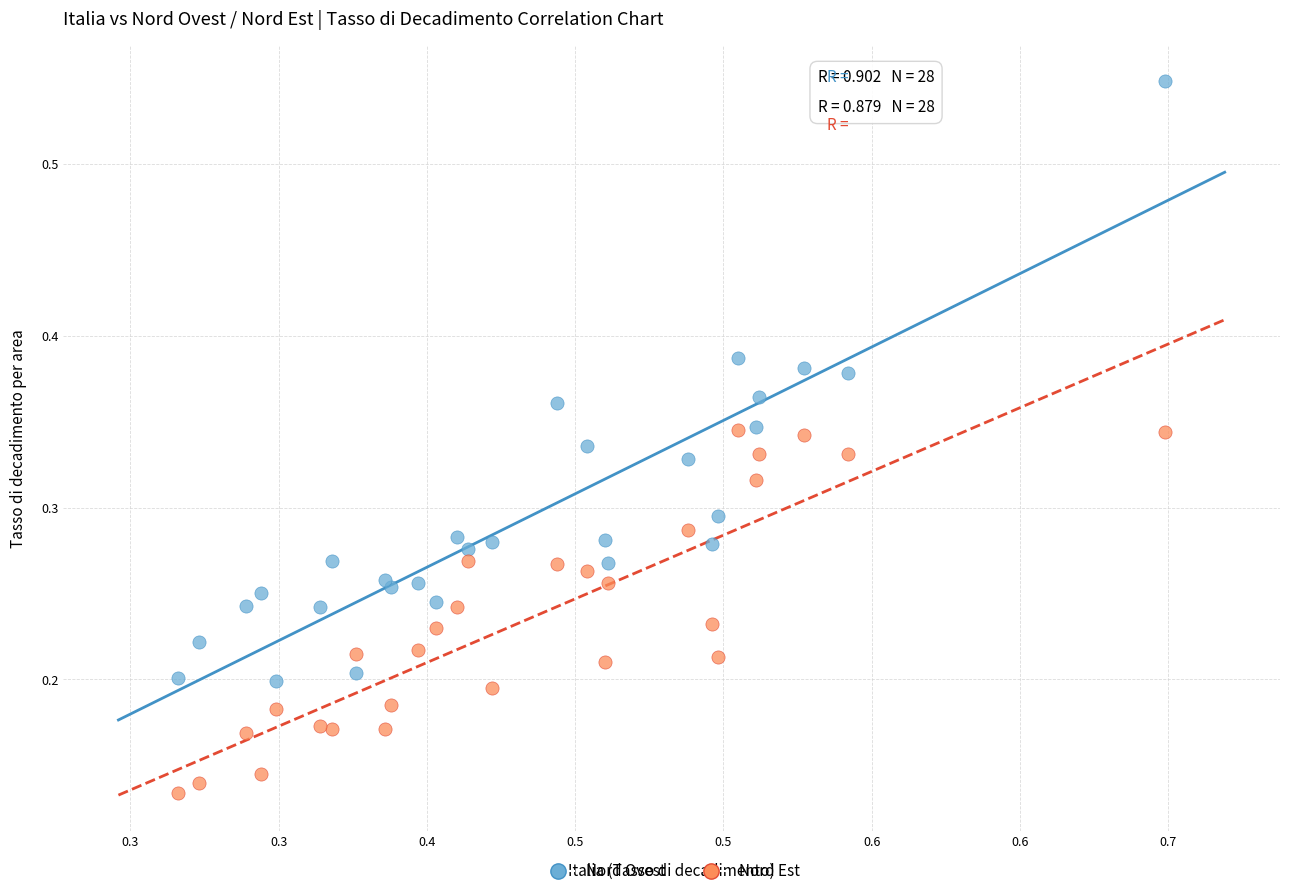

What are all the series names shown in the legend?

Nord Ovest, Nord Est